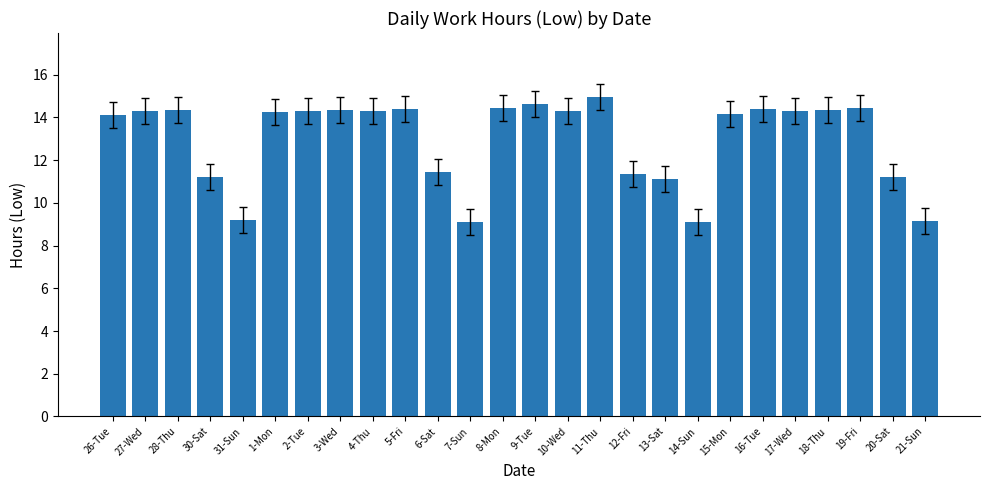

What is the label of the 6th bar from the left?

1-Mon